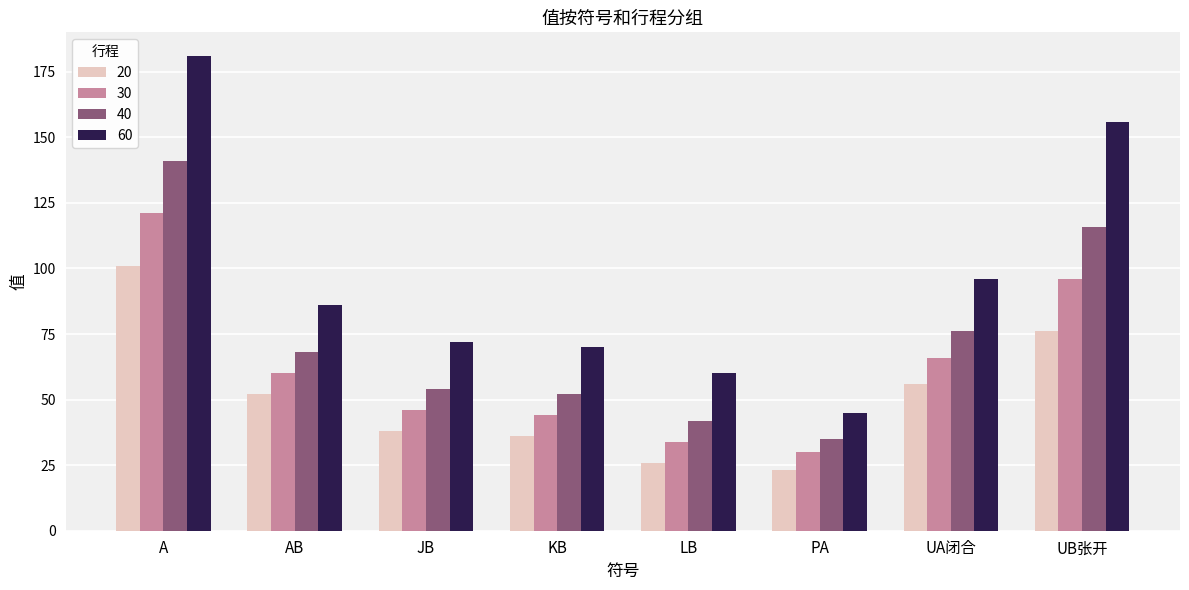

Between KB and PA, which series saw the biggest shift?

60